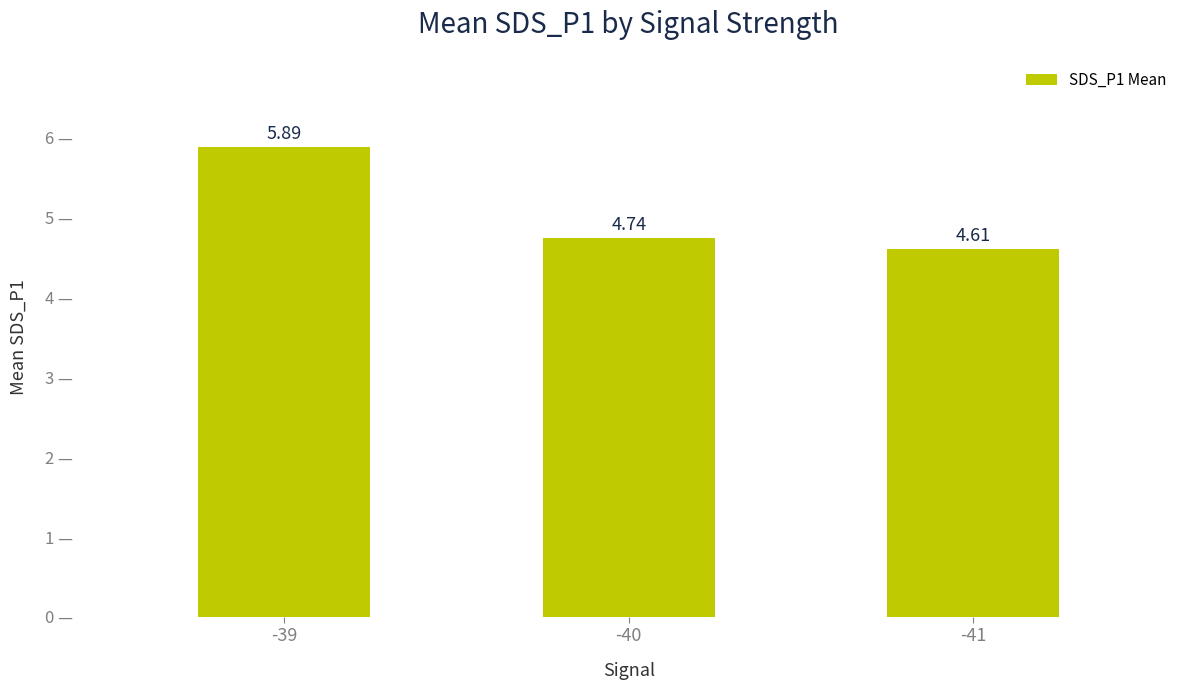

What is the smallest value displayed?

4.6